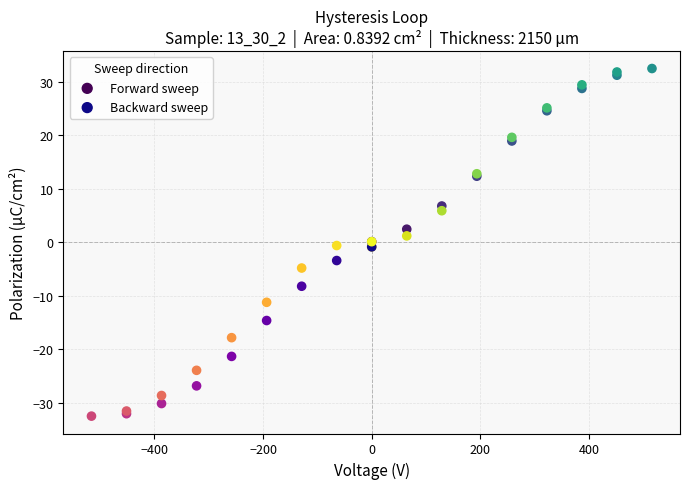

Which series reaches the minimum Y coordinate?

Backward sweep